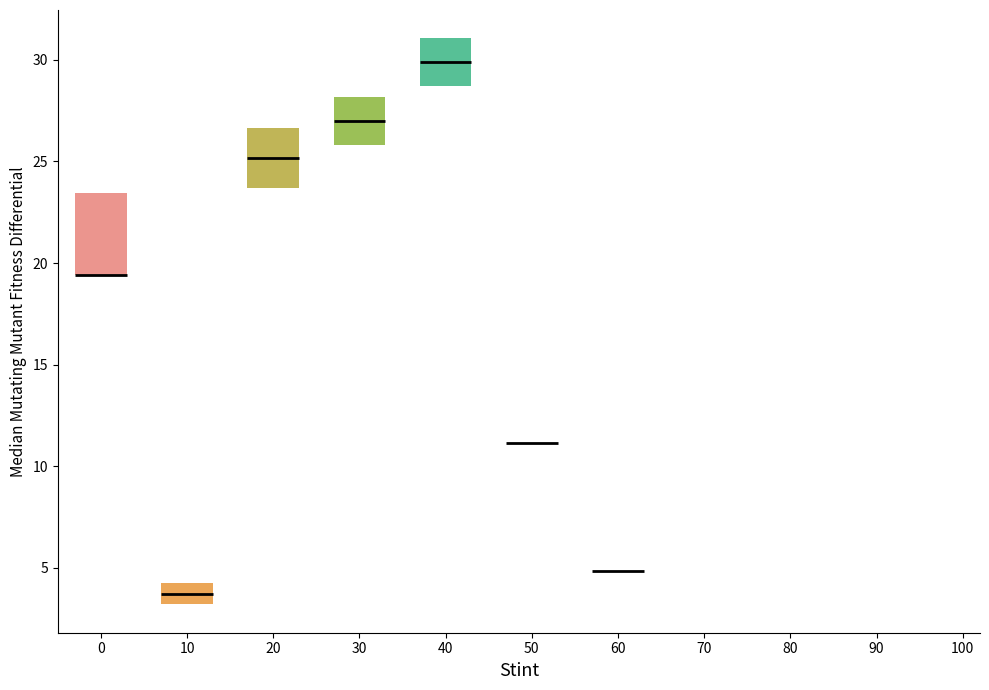

Which box is the tallest, from its lower edge to its upper edge?

0